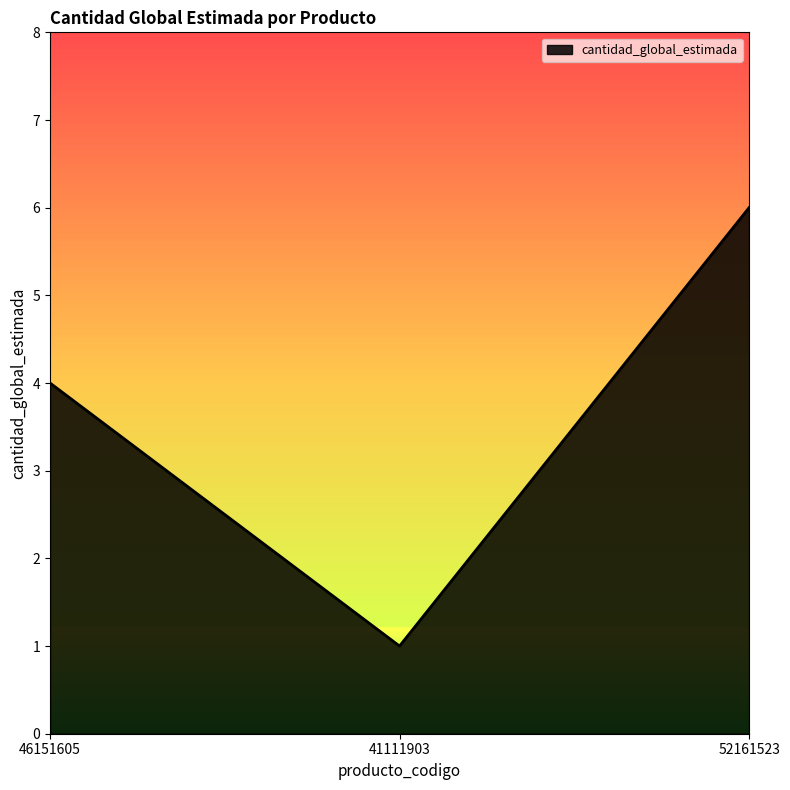

Reading left to right, extract all data points from this chart.

46151605=4	41111903=1	52161523=6